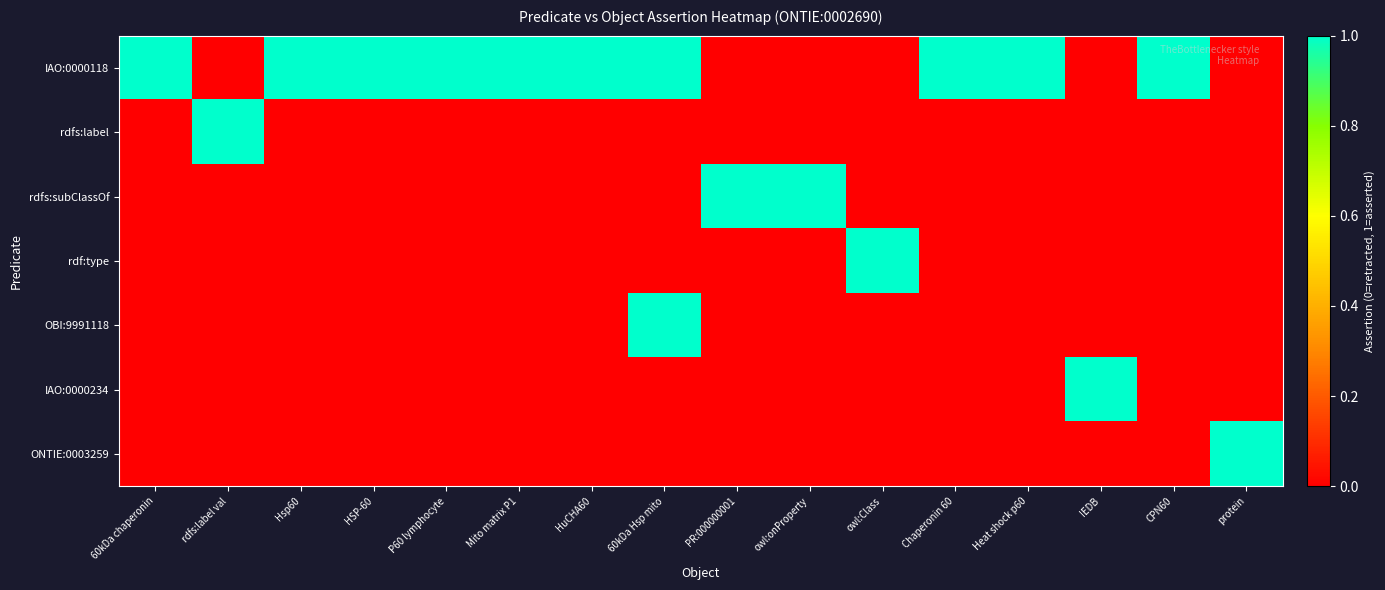

At PR:000000001, list the series in order from smallest to largest.

IAO:0000118, rdfs:label, rdf:type, OBI:9991118, IAO:0000234, ONTIE:0003259, rdfs:subClassOf